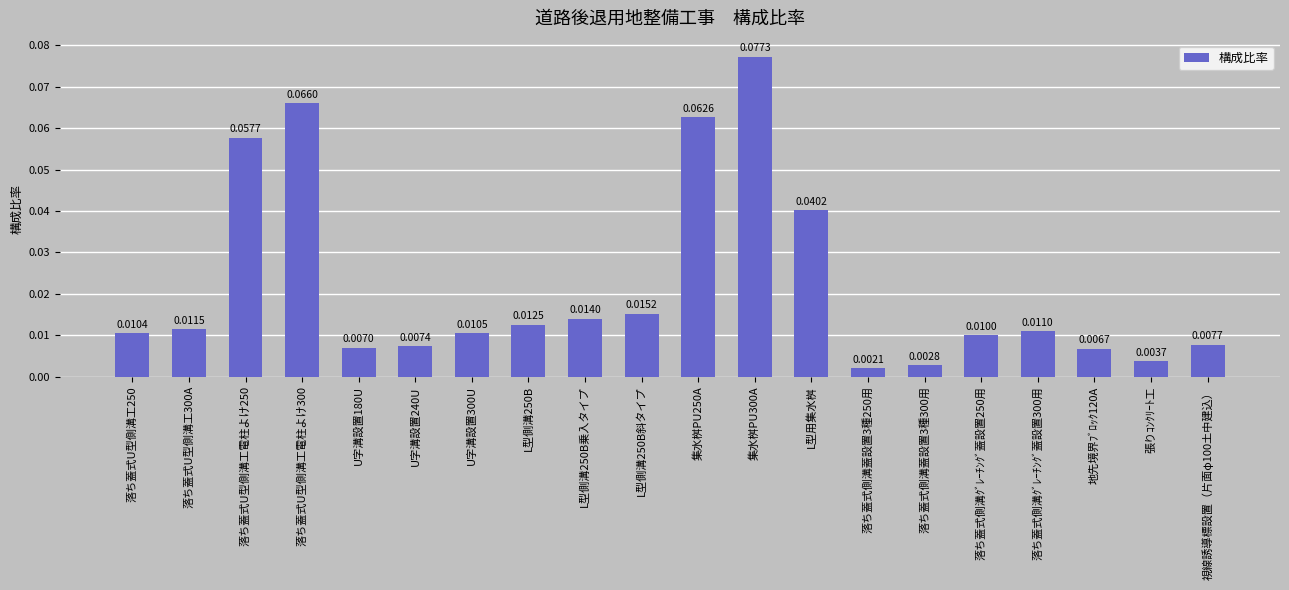

What is the label of the 8th bar from the right?

L型用集水桝